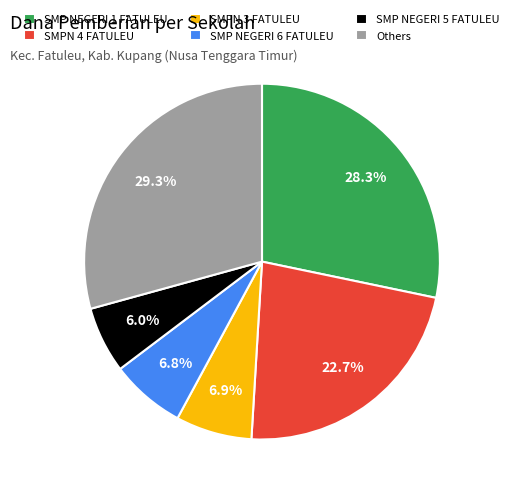

How many segments does this pie chart have?

6